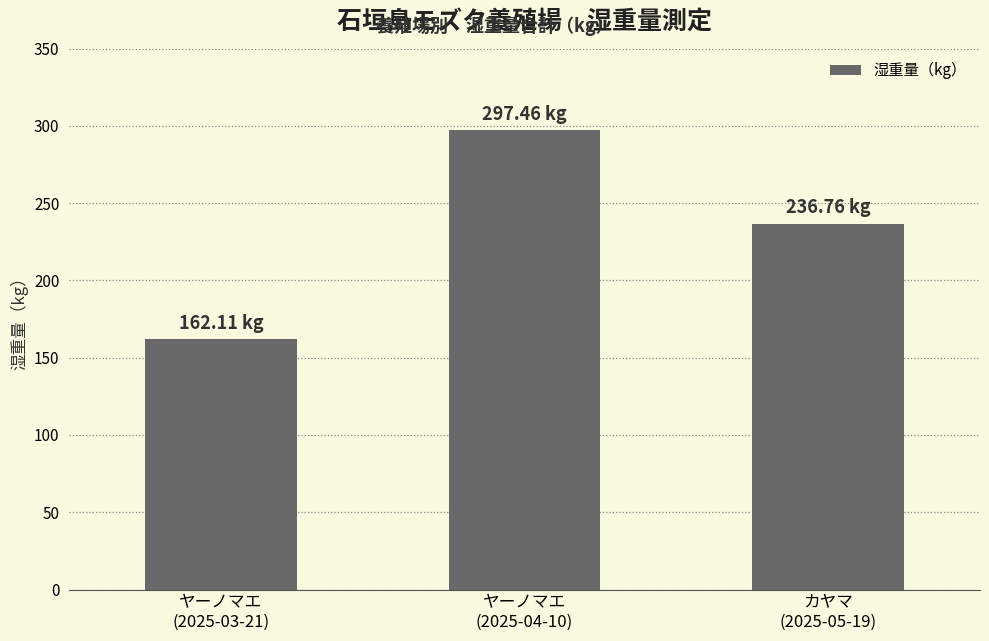

Where does the data first go above 236?

ヤーノマエ
(2025-04-10)